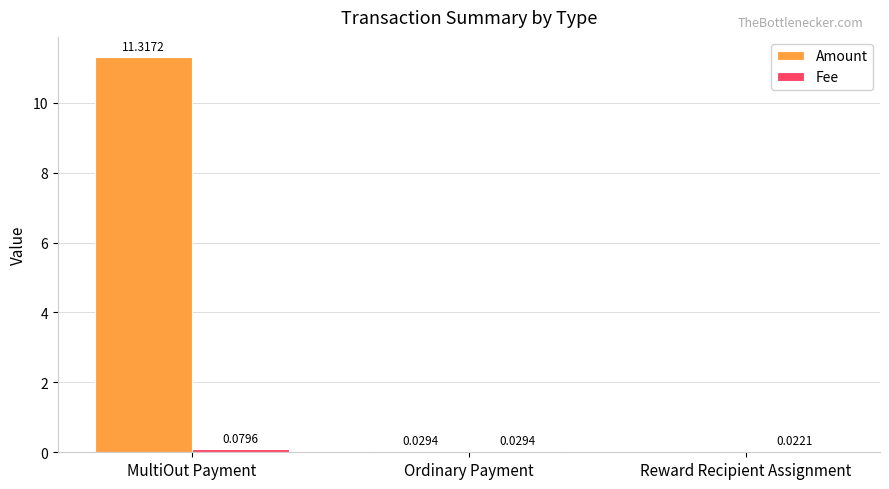

Where is Amount nearest to the value 5?

Ordinary Payment